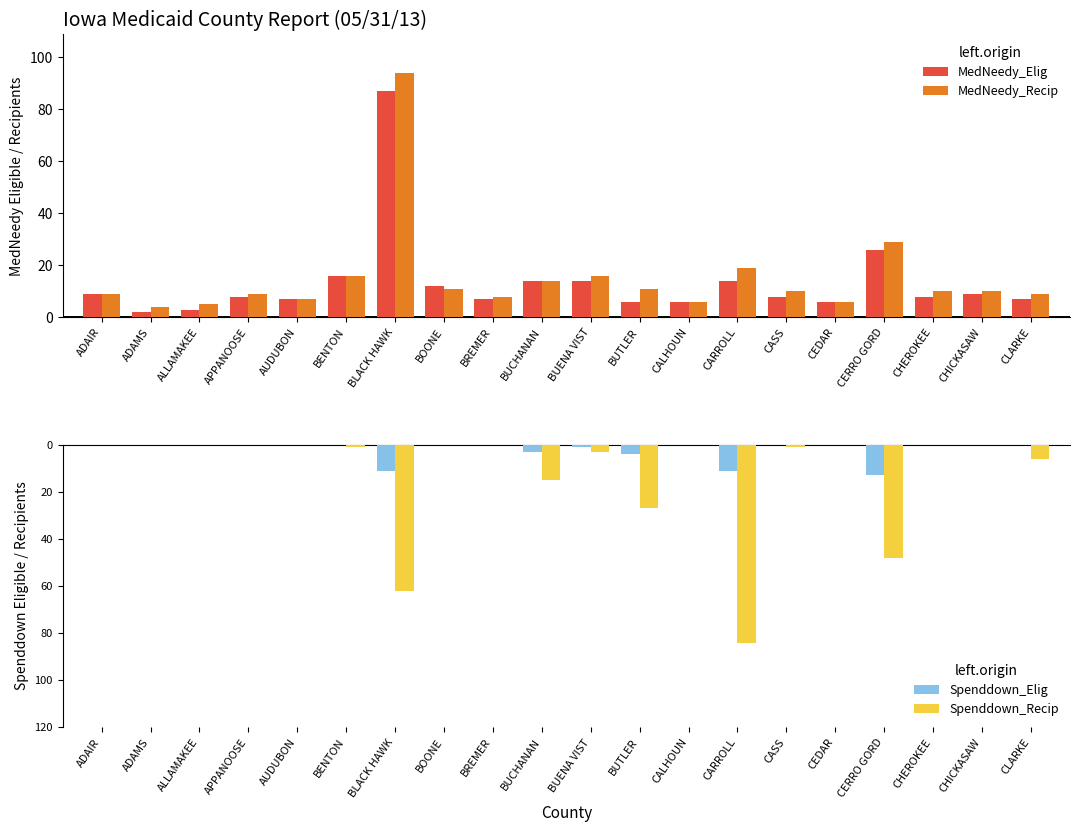

Reading left to right, list all the values displayed in this chart.

MedNeedy_Elig: ADAIR=9	ADAMS=2	ALLAMAKEE=3	APPANOOSE=8	AUDUBON=7	BENTON=16	BLACK HAWK=87	BOONE=12	BREMER=7	BUCHANAN=14	BUENA VIST=14	BUTLER=6	CALHOUN=6	CARROLL=14	CASS=8	CEDAR=6	CERRO GORD=26	CHEROKEE=8	CHICKASAW=9	CLARKE=7
MedNeedy_Recip: ADAIR=9	ADAMS=4	ALLAMAKEE=5	APPANOOSE=9	AUDUBON=7	BENTON=16	BLACK HAWK=94	BOONE=11	BREMER=8	BUCHANAN=14	BUENA VIST=16	BUTLER=11	CALHOUN=6	CARROLL=19	CASS=10	CEDAR=6	CERRO GORD=29	CHEROKEE=10	CHICKASAW=10	CLARKE=9
Spenddown_Elig: ADAIR=0	ADAMS=0	ALLAMAKEE=0	APPANOOSE=0	AUDUBON=0	BENTON=0	BLACK HAWK=-11	BOONE=0	BREMER=0	BUCHANAN=-3	BUENA VIST=-1	BUTLER=-4	CALHOUN=0	CARROLL=-11	CASS=0	CEDAR=0	CERRO GORD=-13	CHEROKEE=0	CHICKASAW=0	CLARKE=0
Spenddown_Recip: ADAIR=0	ADAMS=0	ALLAMAKEE=0	APPANOOSE=0	AUDUBON=0	BENTON=-1	BLACK HAWK=-62	BOONE=0	BREMER=0	BUCHANAN=-15	BUENA VIST=-3	BUTLER=-27	CALHOUN=0	CARROLL=-84	CASS=-1	CEDAR=0	CERRO GORD=-48	CHEROKEE=0	CHICKASAW=0	CLARKE=-6